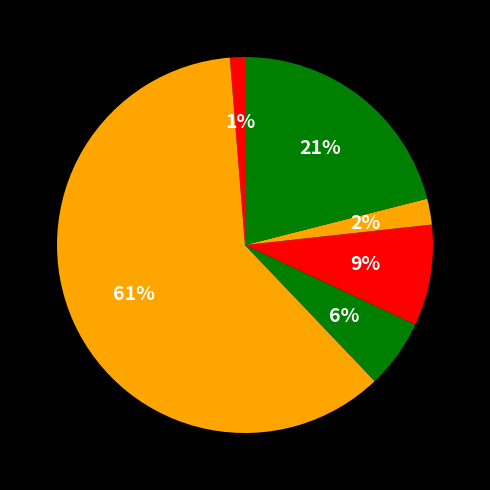

To the nearest percent, what is the difference between the largest and smallest slice percentages?

60%